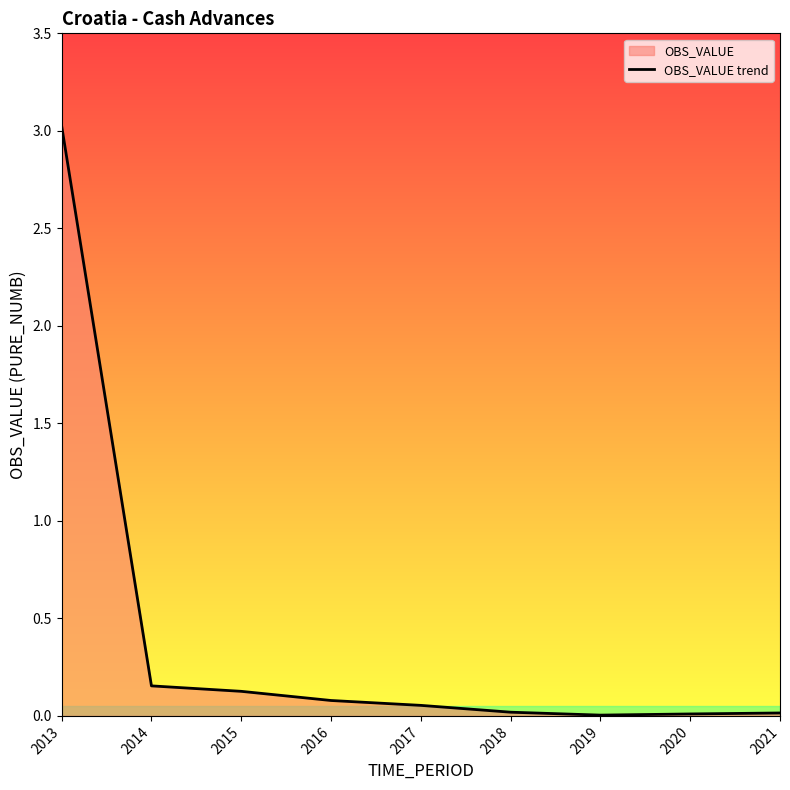

True or false: the data shows 0.0 at 2021.

False